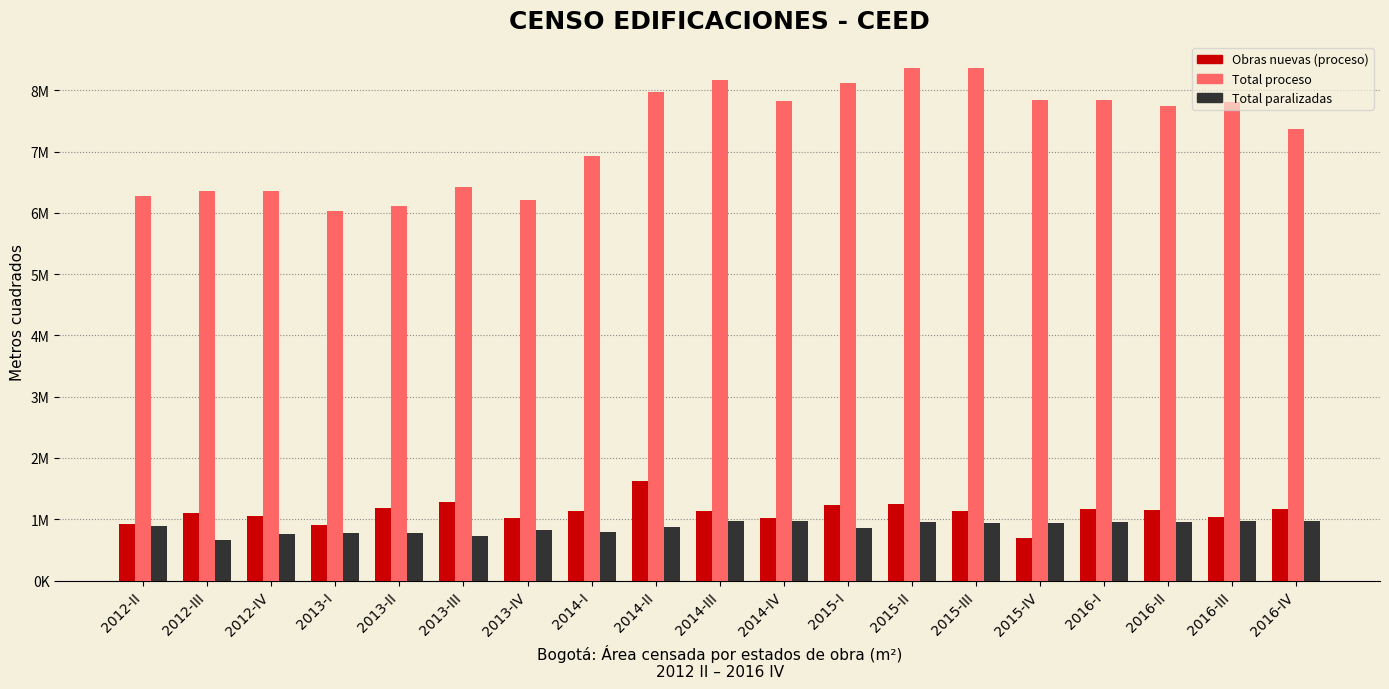

Reading left to right, extract all data points from this chart.

Obras nuevas (proceso): 926278	1097616	1060733	904281	1180154	1282821	1019292	1141172	1627346	1128633	1017821	1237264	1249916	1139026	686741	1161287	1147496	1040980	1167660
Total proceso: 6279853	6353097	6362560	6036525	6108965	6421179	6214378	6934944	7978049	8167454	7820261	8120598	8361927	8374274	7837466	7842196	7752958	7807309	7377980
Total paralizadas: 894349	667707	755453	776920	775034	718475	825970	794938	872813	967104	969115	862405	947483	945126	945007	952881	961297	973142	967407